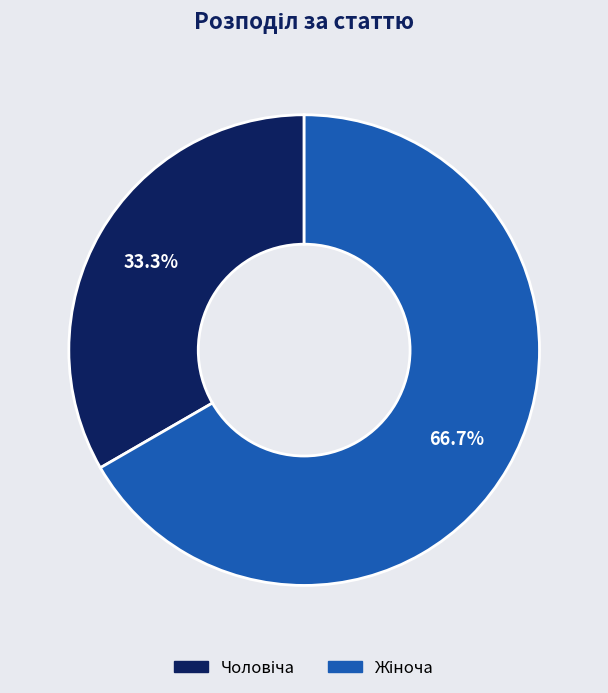

Is there any slice that represents more than half of the pie?

Yes